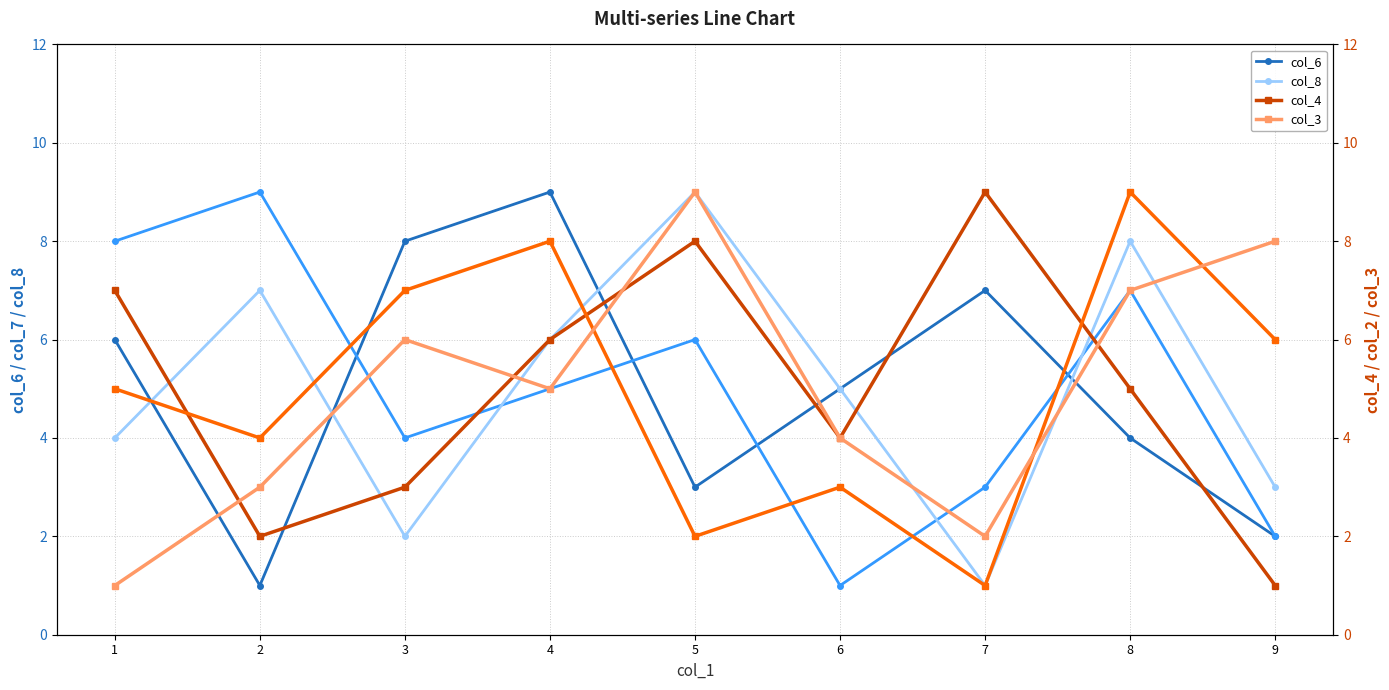

What is the value of the col_3 point at the 7th from the left?

2